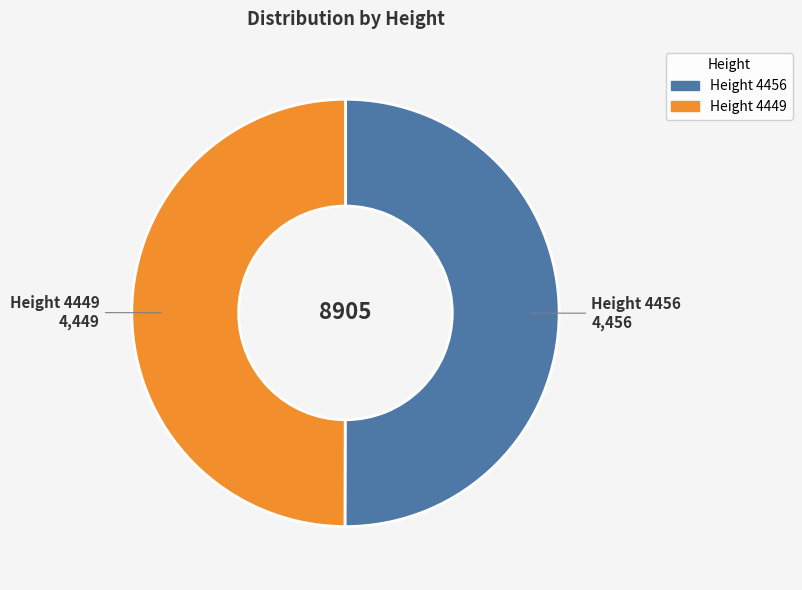

How many slices are in this pie chart?

2